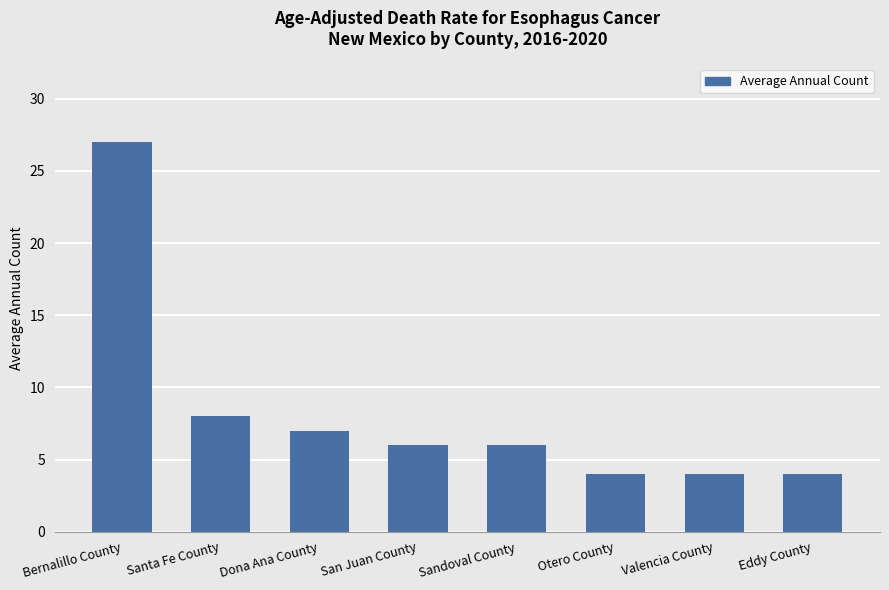

What is the average value?

8